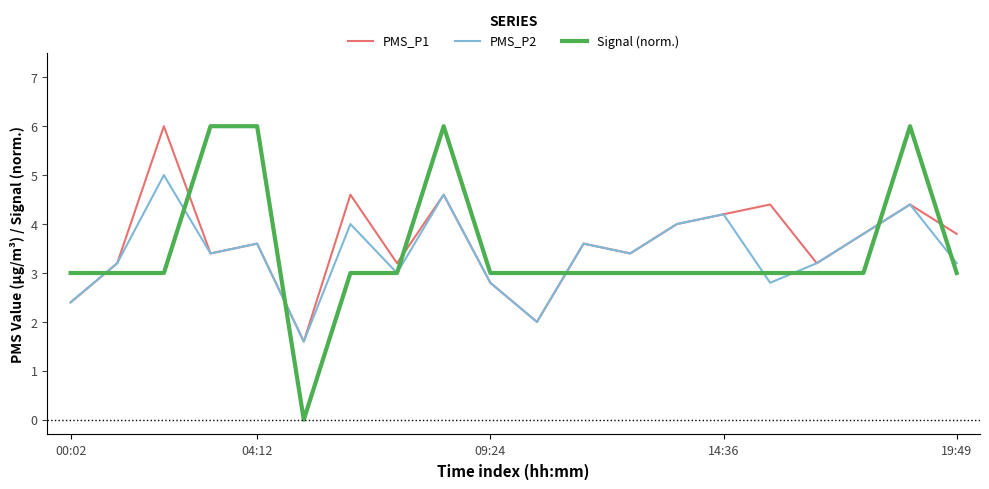

What is the lowest value of the PMS_P2 series?

1.6